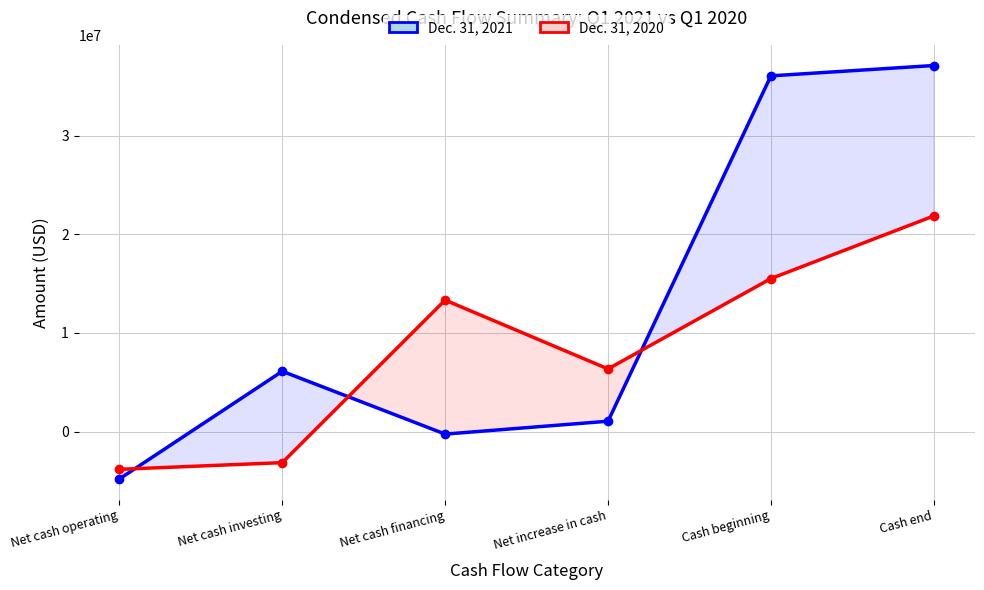

Does the chart display data point markers on the line(s)?

Yes